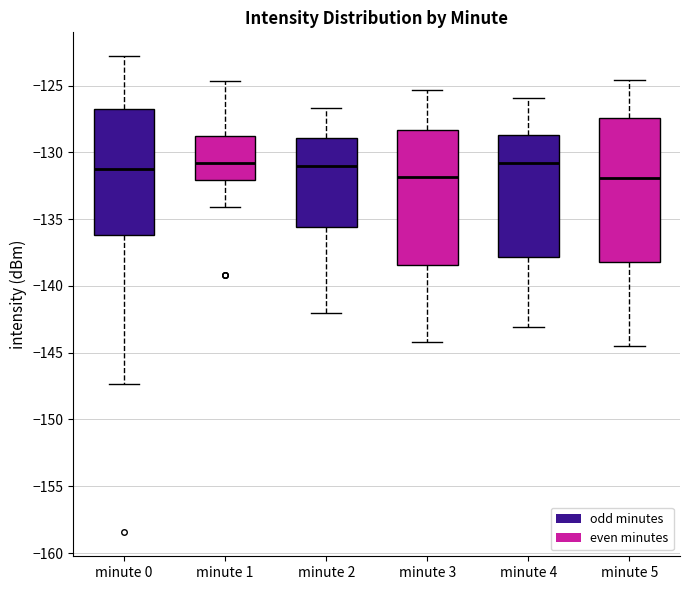

Comparing the boxes themselves (not the whiskers), which one is the tallest?

minute 5